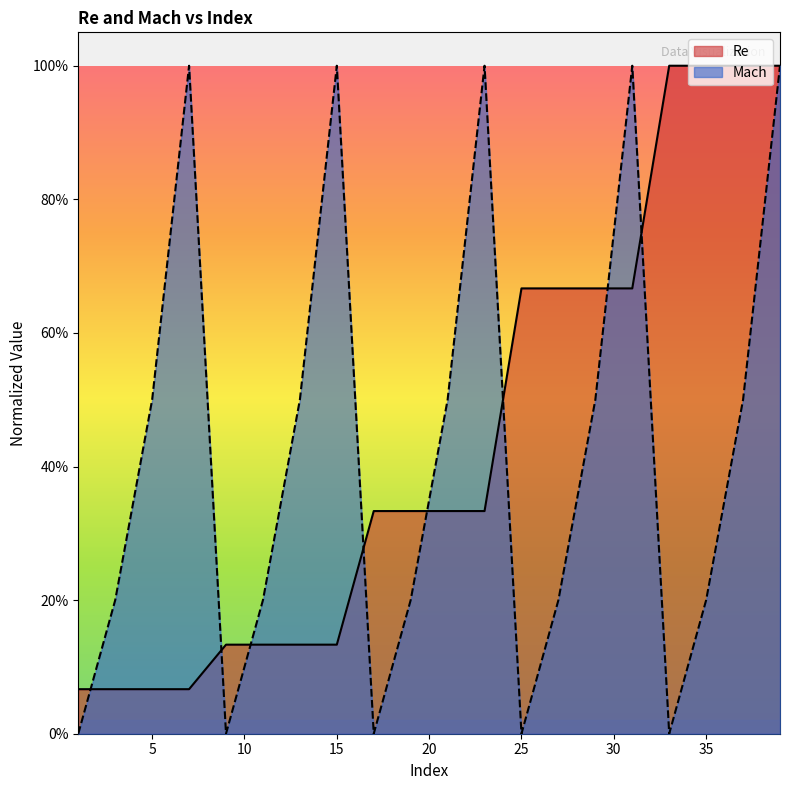

At which label does Re reach its minimum?

1